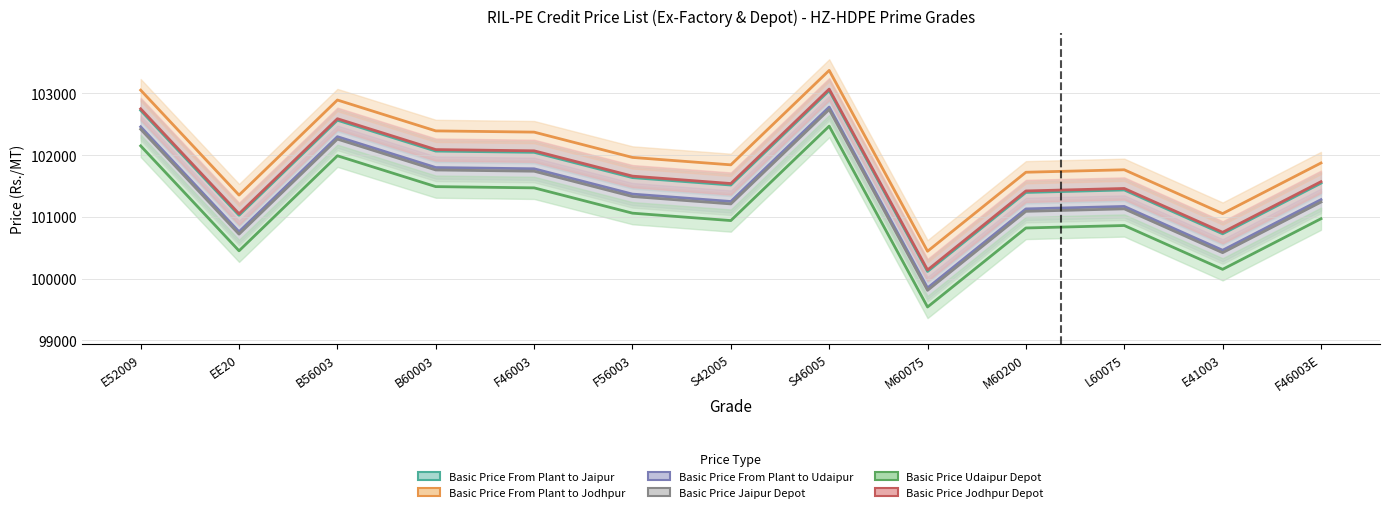

At which category does Basic Price Udaipur Depot reach its first local peak?

B56003